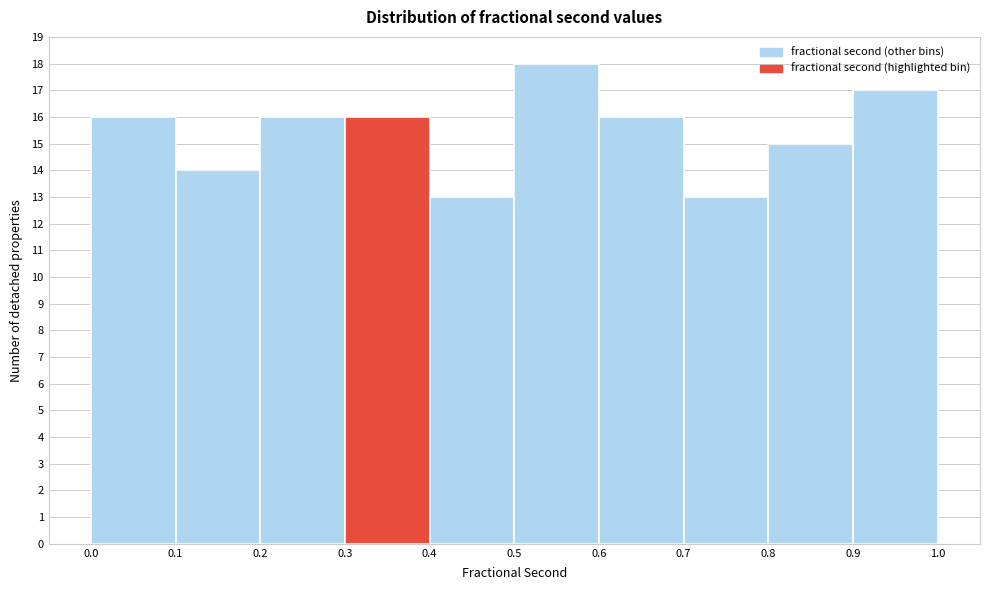

How tall is the bar that spans 0.6 to 0.7 on the x-axis? The values are not printed on the chart, so give them approximately, as read against the axis.

16